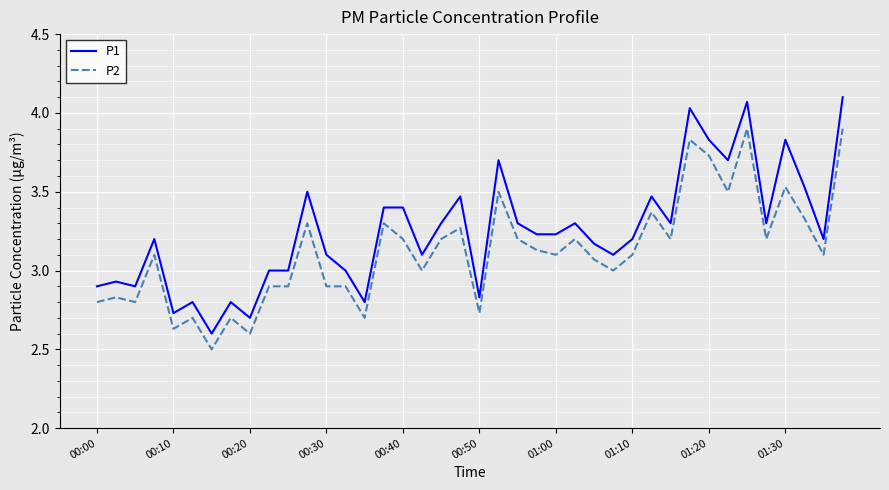

What is the minimum value for P2?

2.5